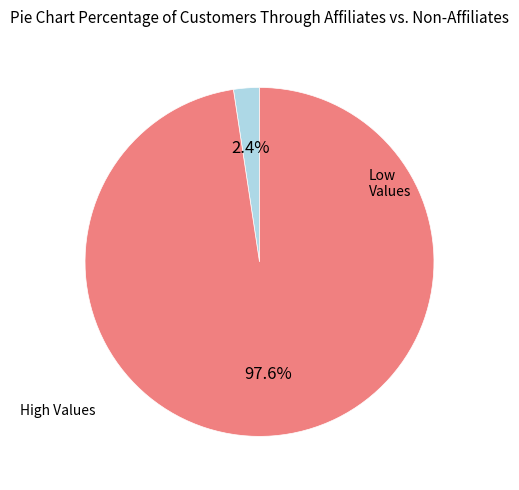

Does any single category account for the majority?

Yes